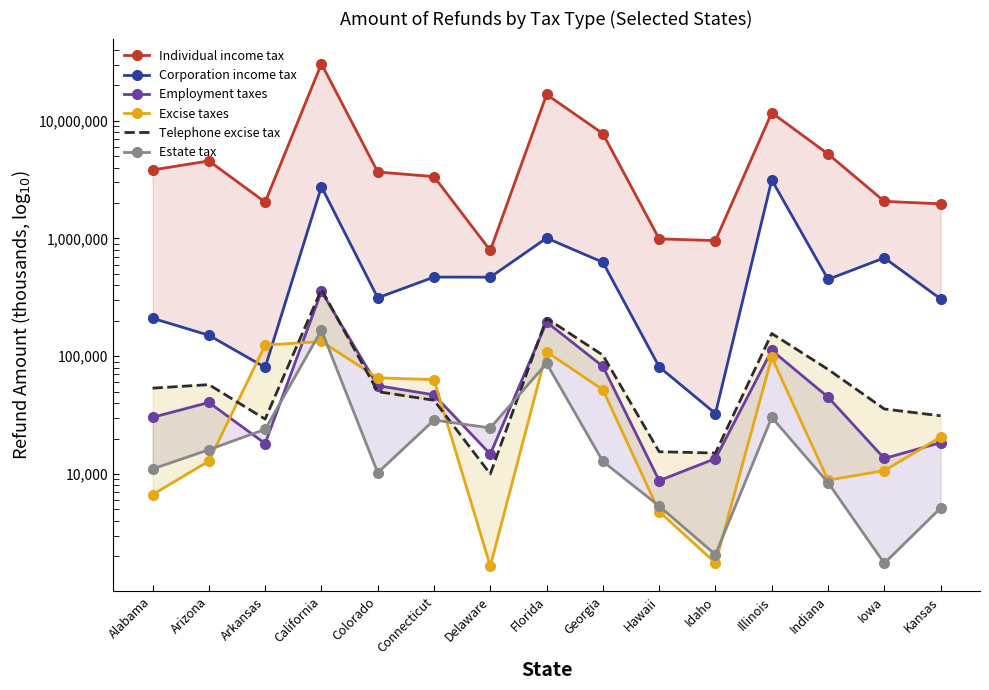

True or false: Individual income tax and Employment taxes intersect in this chart.

False